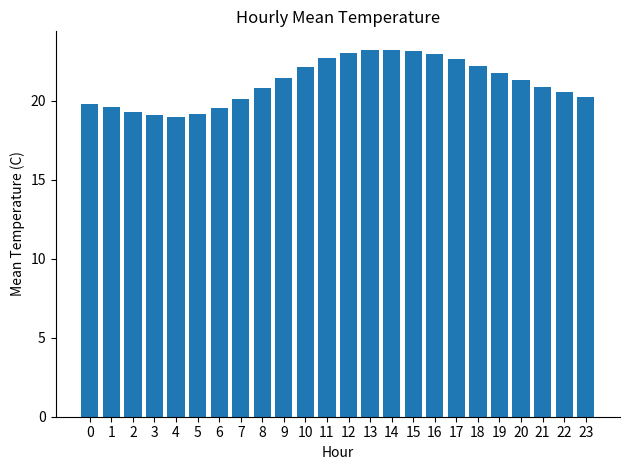

Is it true that the value at 10 is 15.4?

False